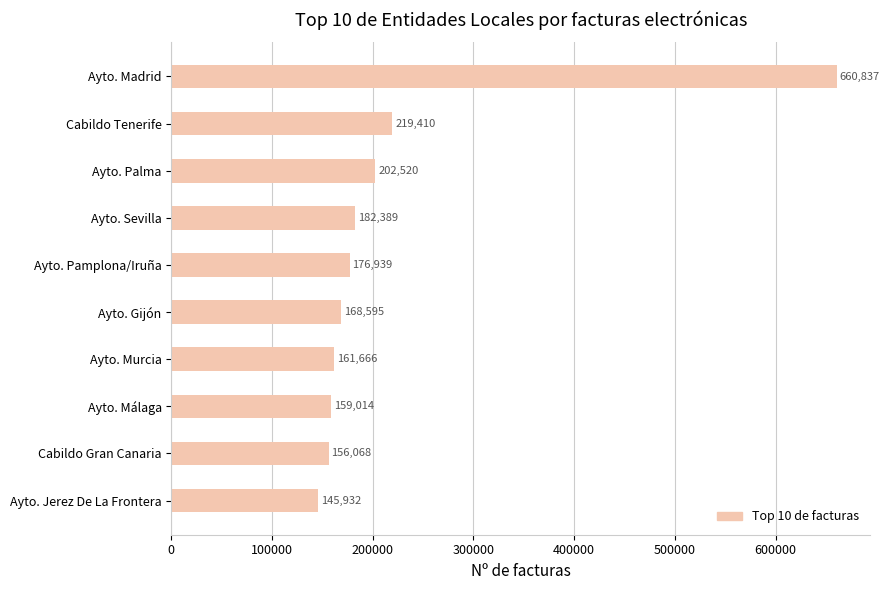

What is the maximum value shown in the chart?

660837